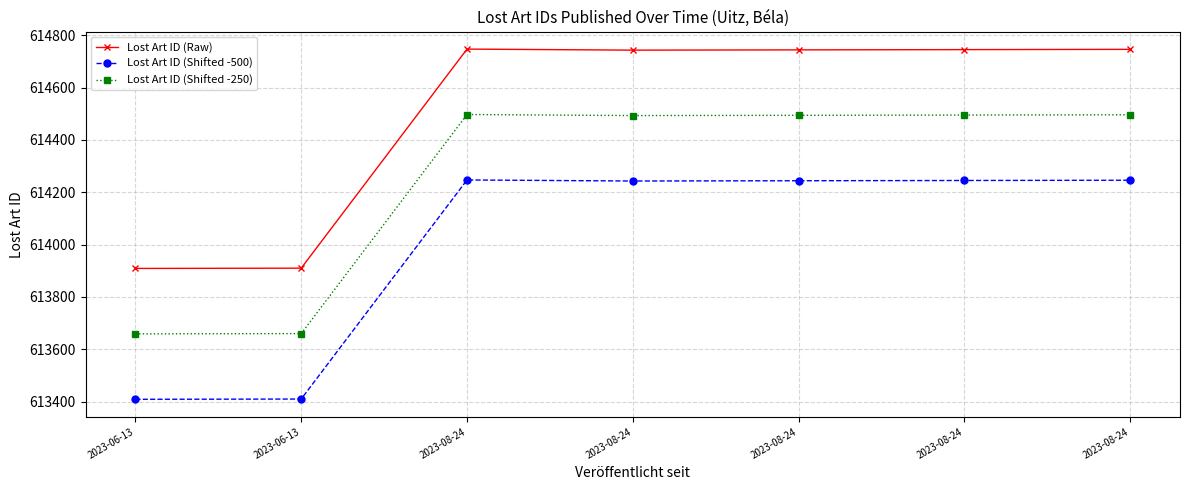

What are all the series names shown in the legend?

Lost Art ID (Raw), Lost Art ID (Shifted -500), Lost Art ID (Shifted -250)